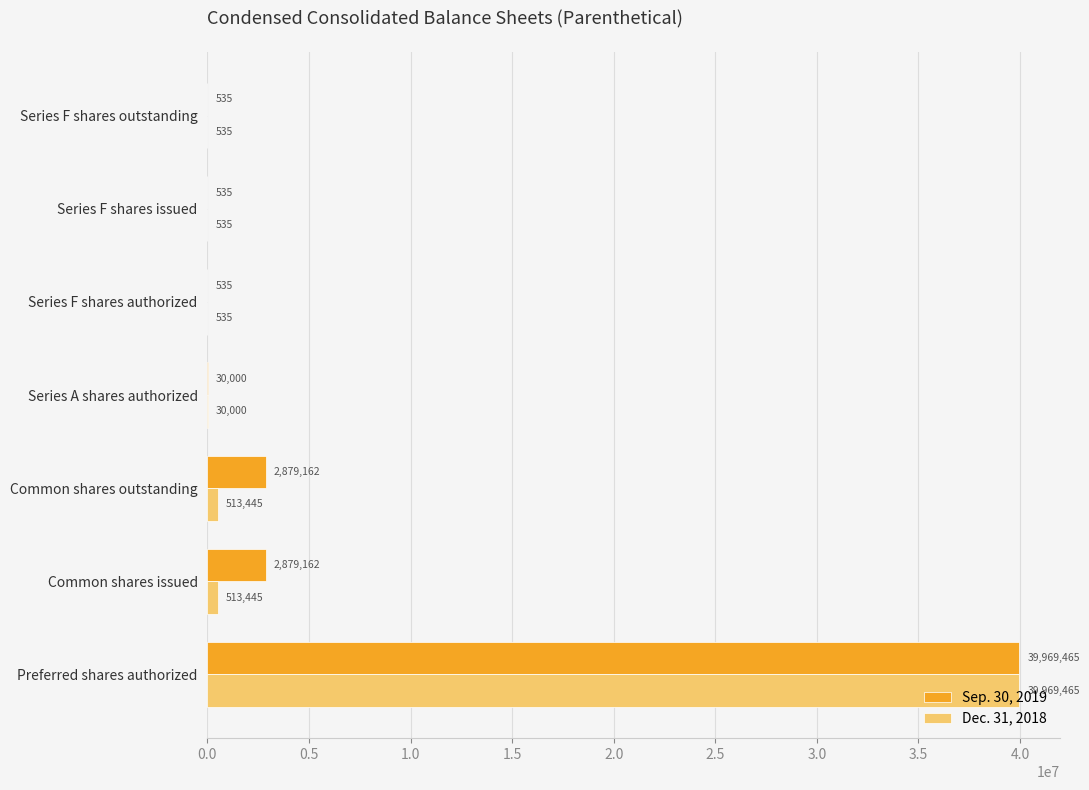

What is the total value across all series at Preferred shares authorized?

79938930